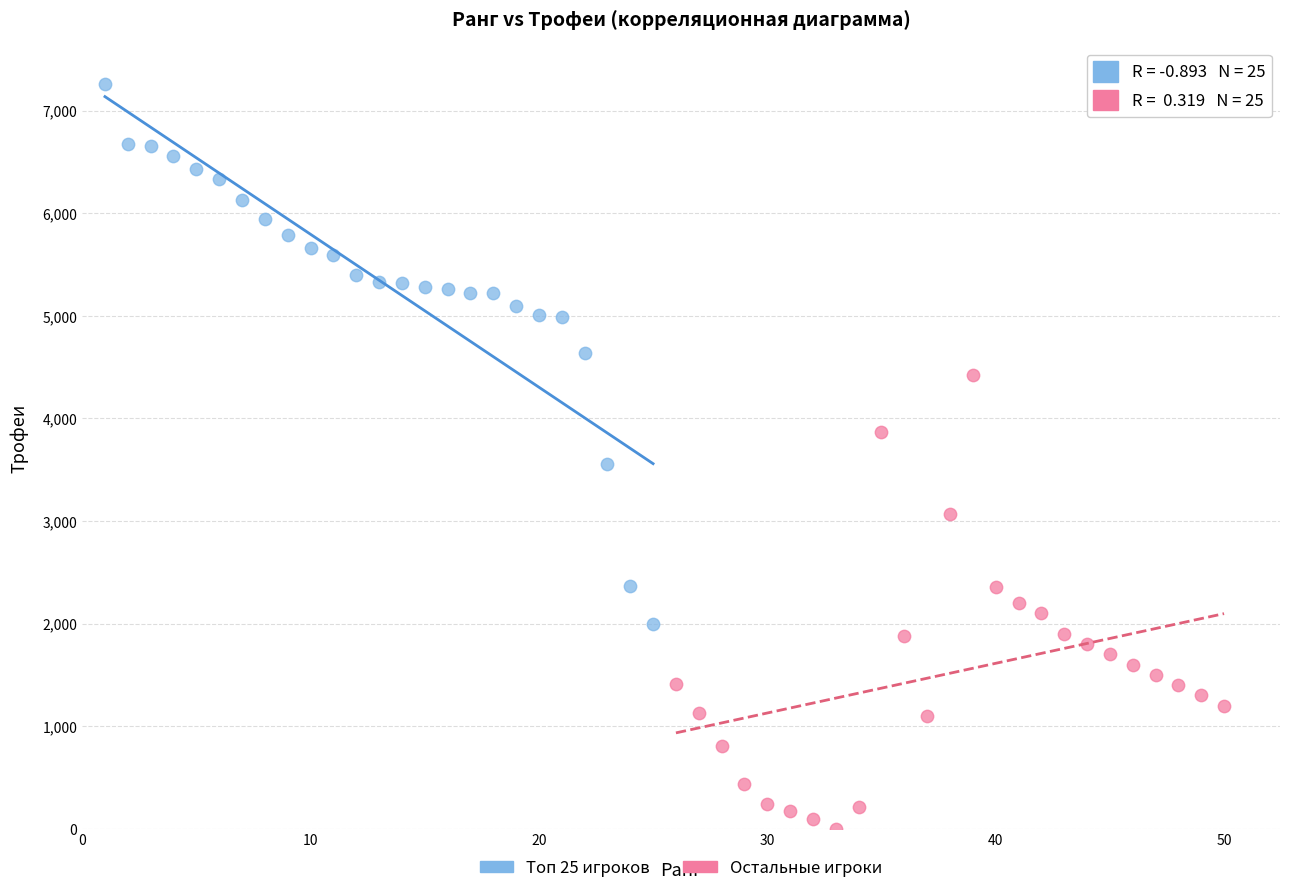

Which series contains the lowest Y value?

Остальные игроки